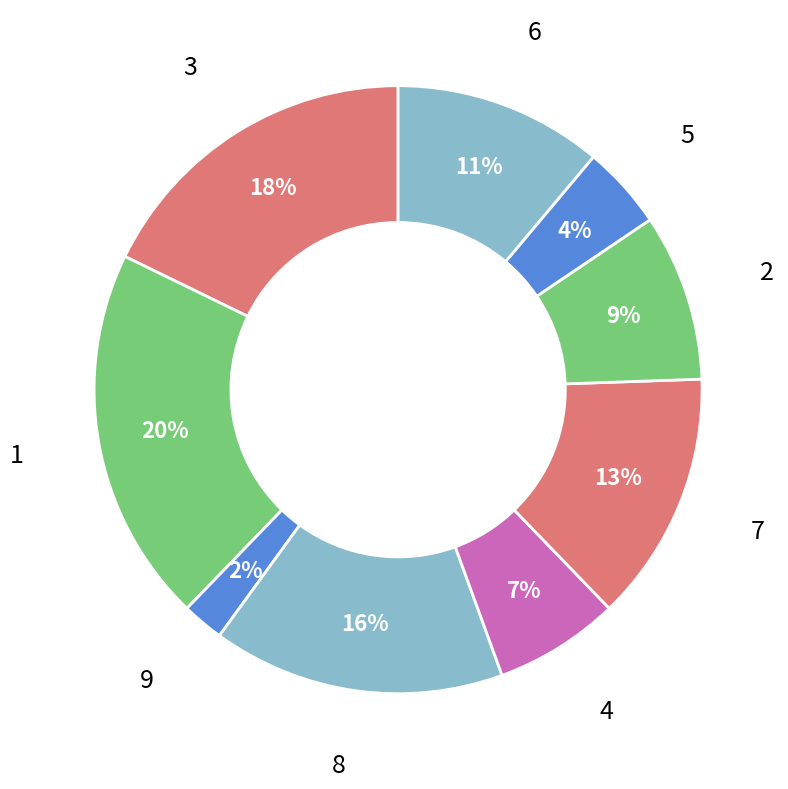

Is there any slice that represents more than half of the pie?

No